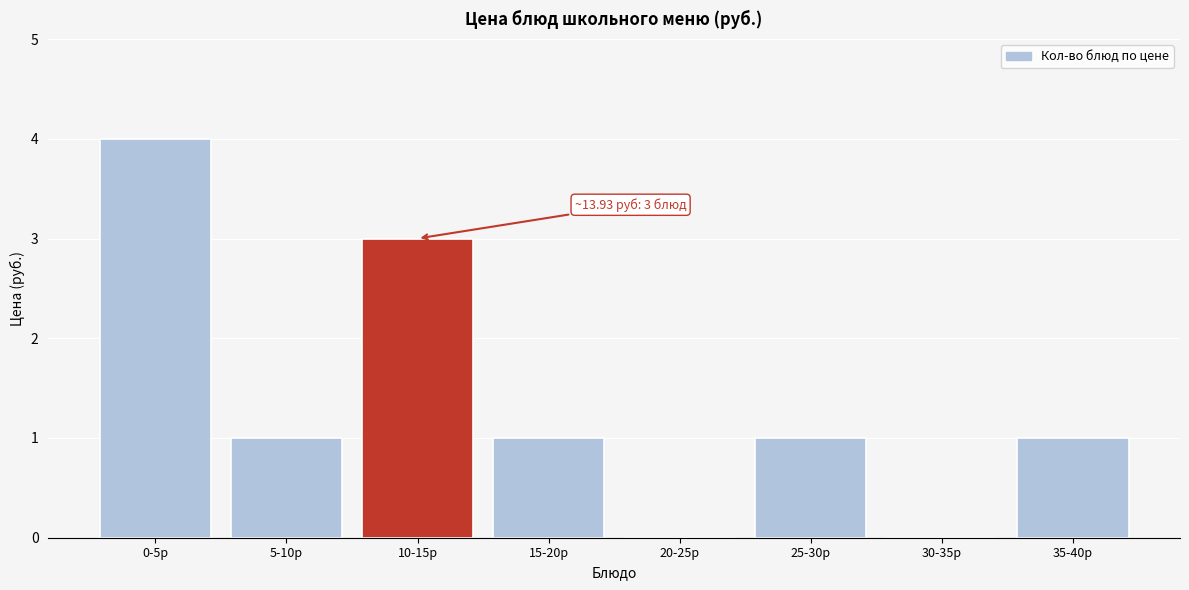

Reading right to left, list all the values displayed in this chart.

35-40р=1	30-35р=0	25-30р=1	20-25р=0	15-20р=1	10-15р=3	5-10р=1	0-5р=4